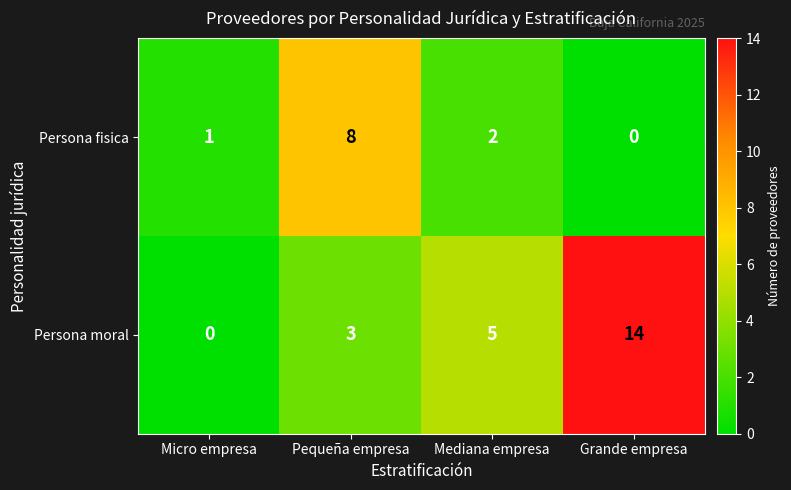

What is the greatest value displayed?

14